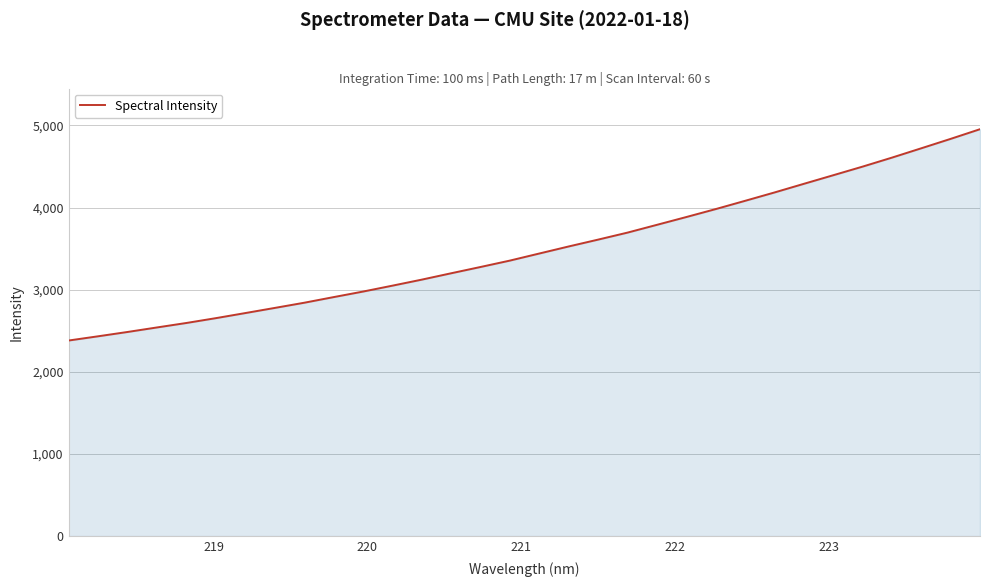

What is the smallest value displayed?

2381.3